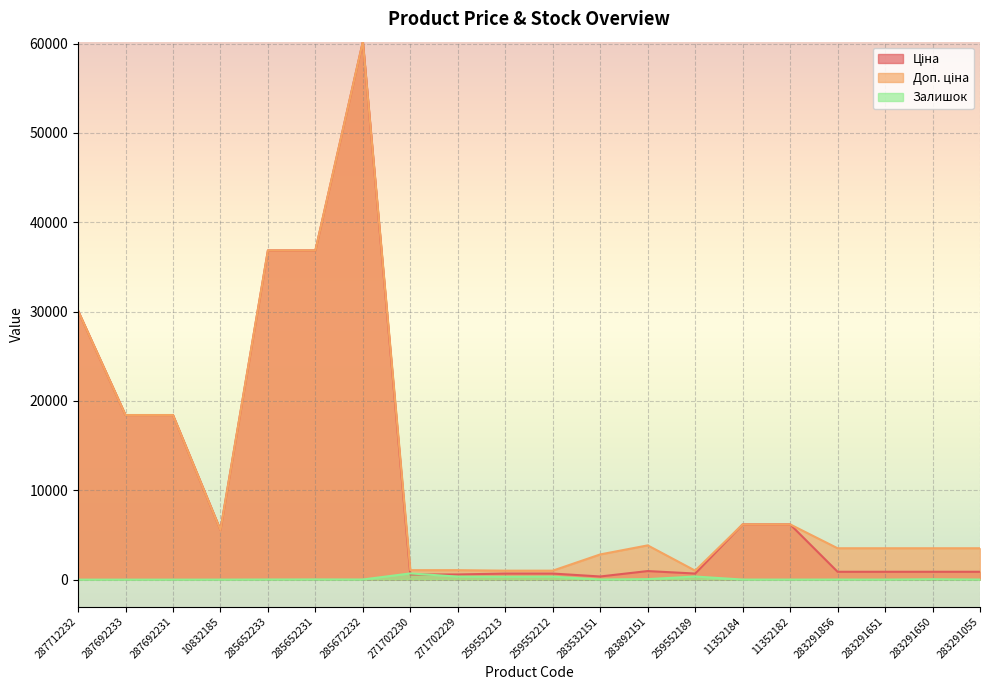

Is it true that Залишок equals 24.3 at 283892151?

False